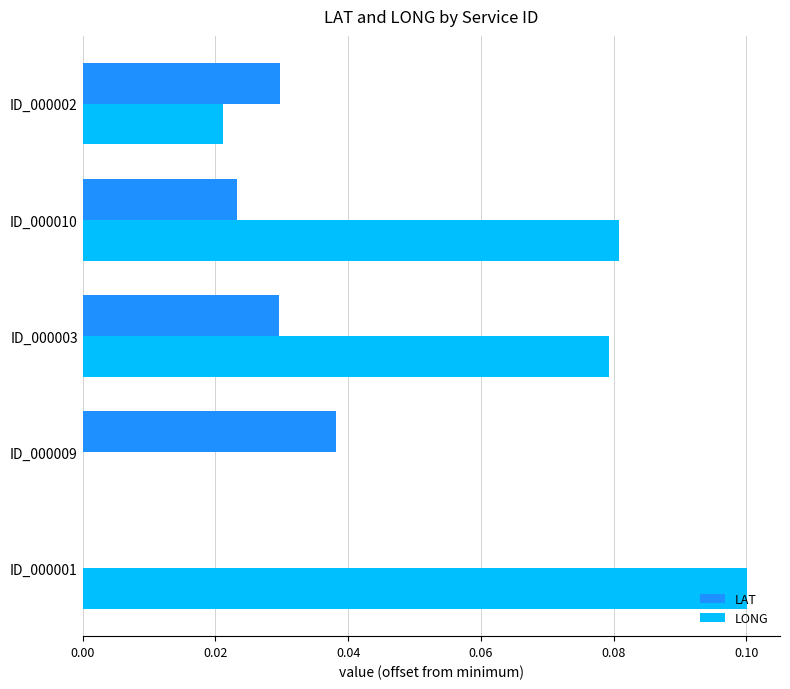

How many values in LONG are above zero?

4